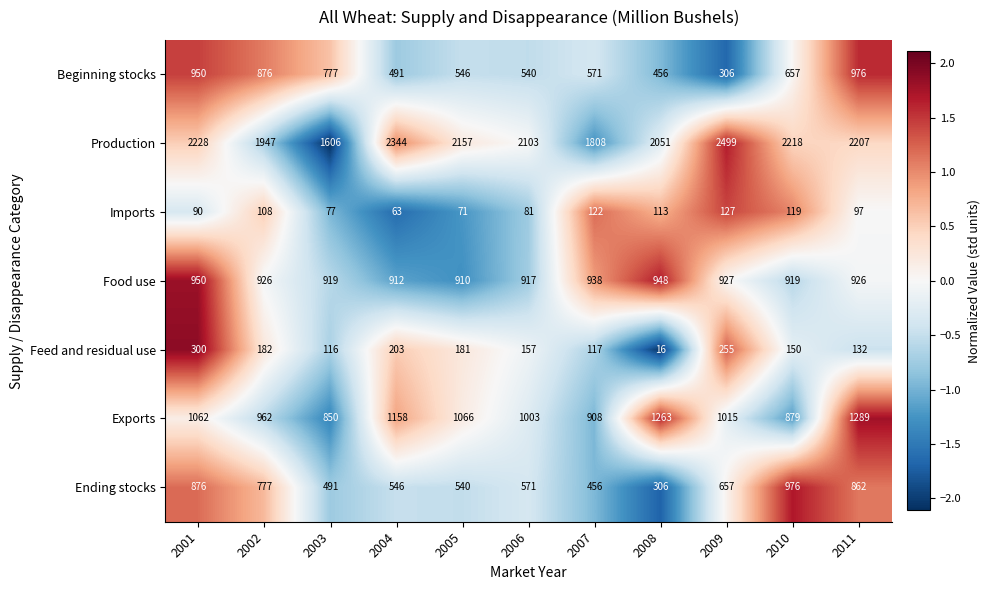

The value of Ending stocks at 2003 is 117. True or false?

False